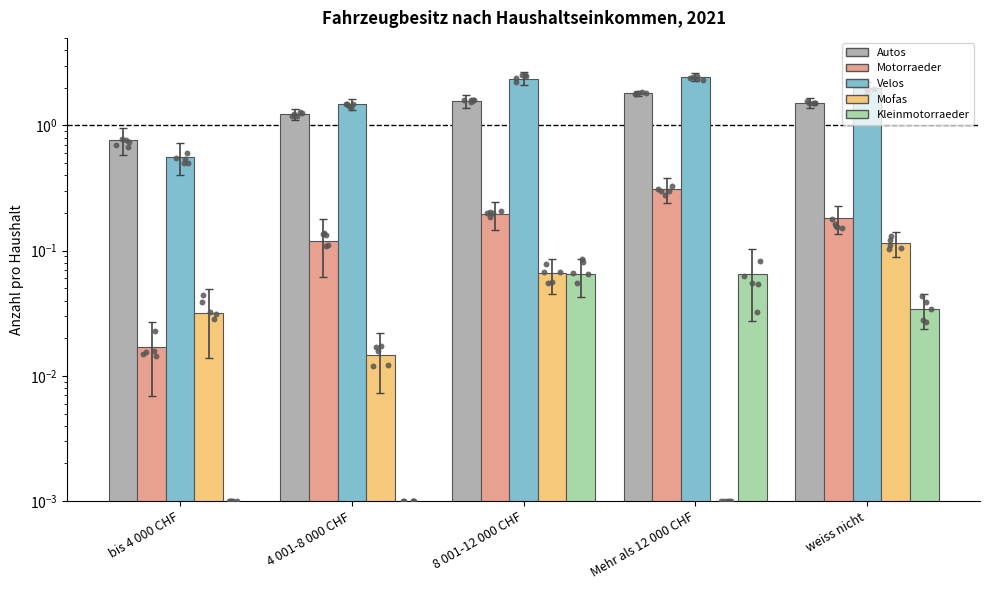

What is the total value across all series at 4 001-8 000 CHF?

2.8